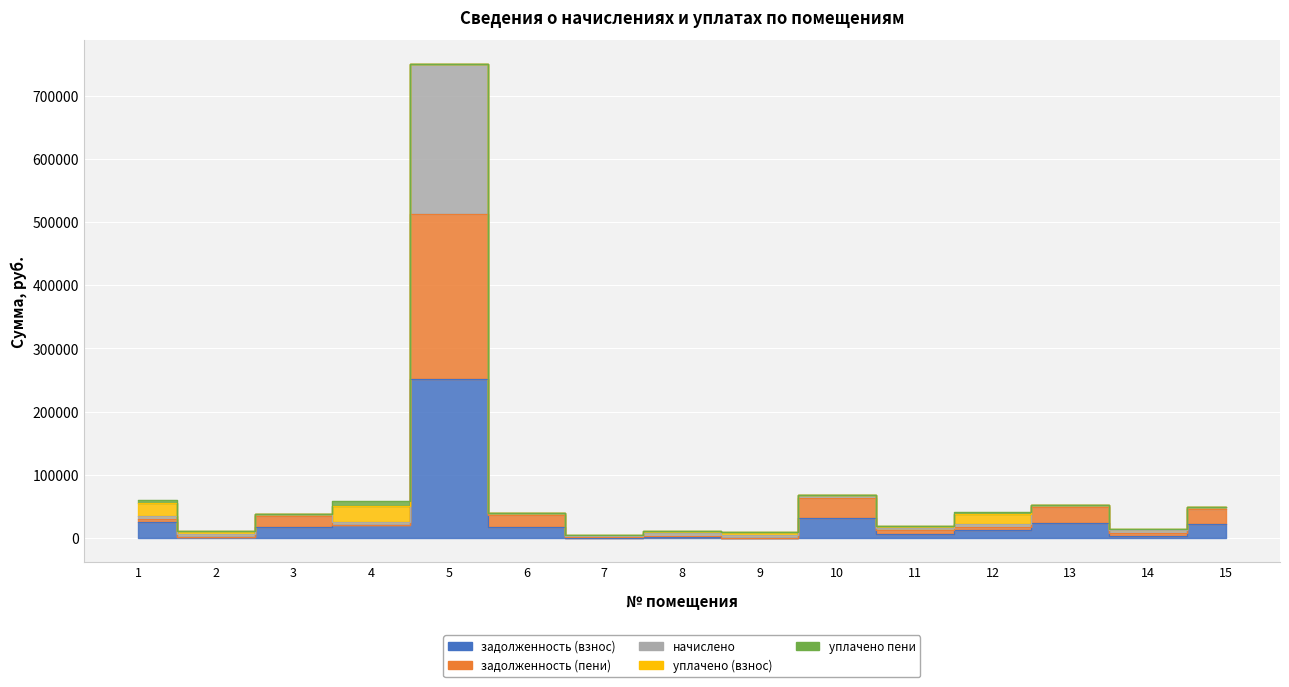

How many values in the задолженность (взнос) series exceed 17045?

8